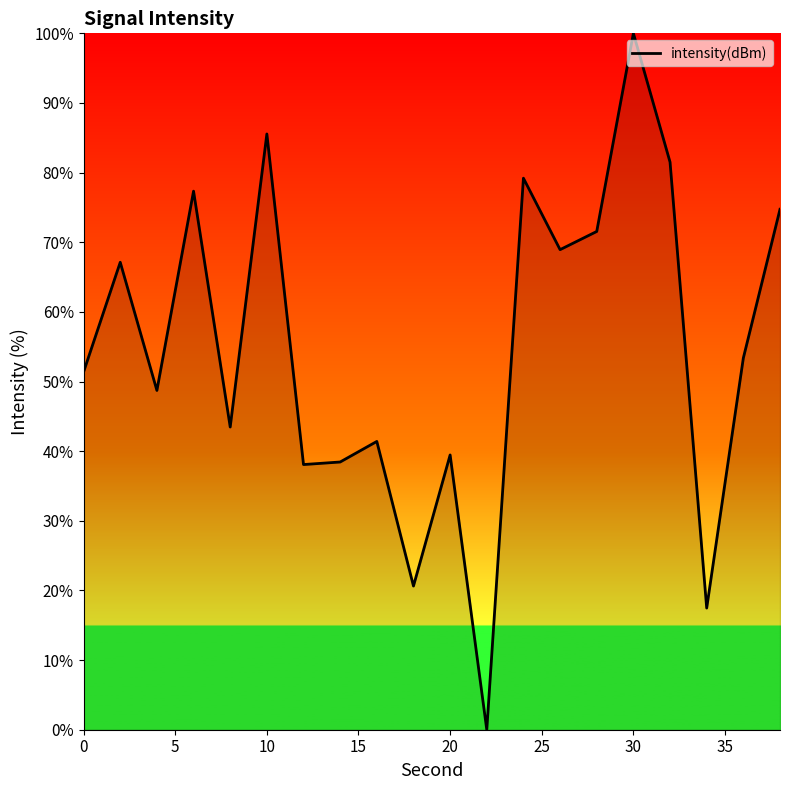

What is the maximum value shown in the chart?

100.0